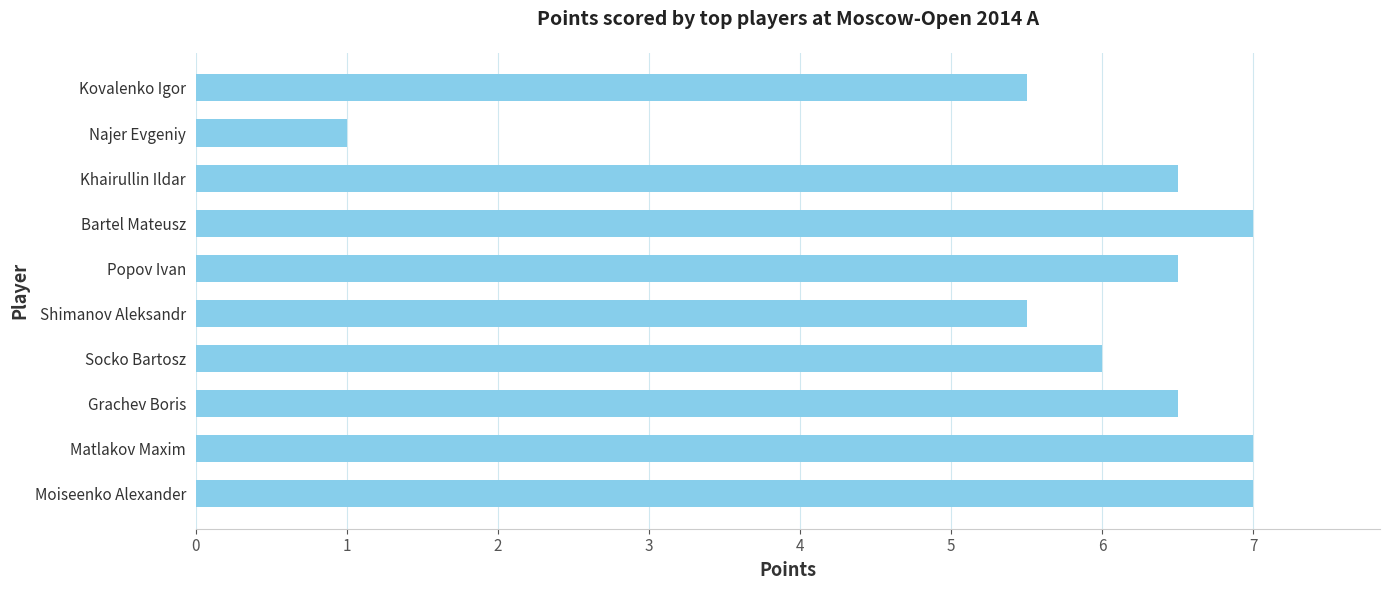

Read the value at Matlakov Maxim.

7.0